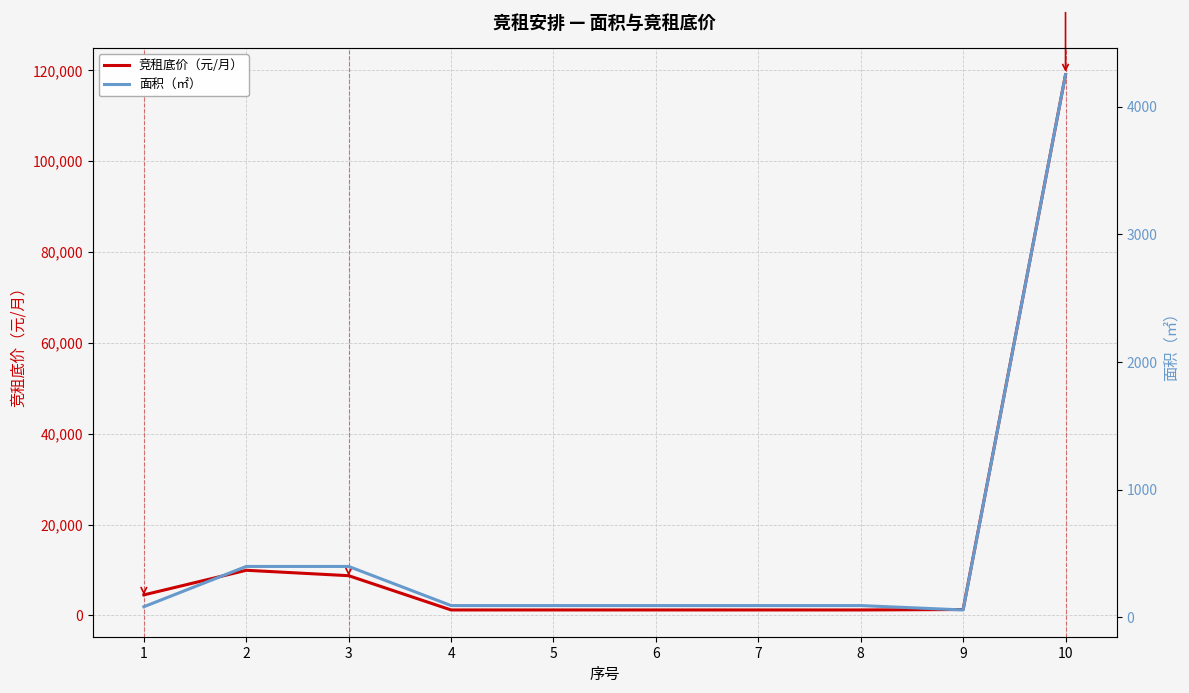

Does the chart display data point markers on the line(s)?

No